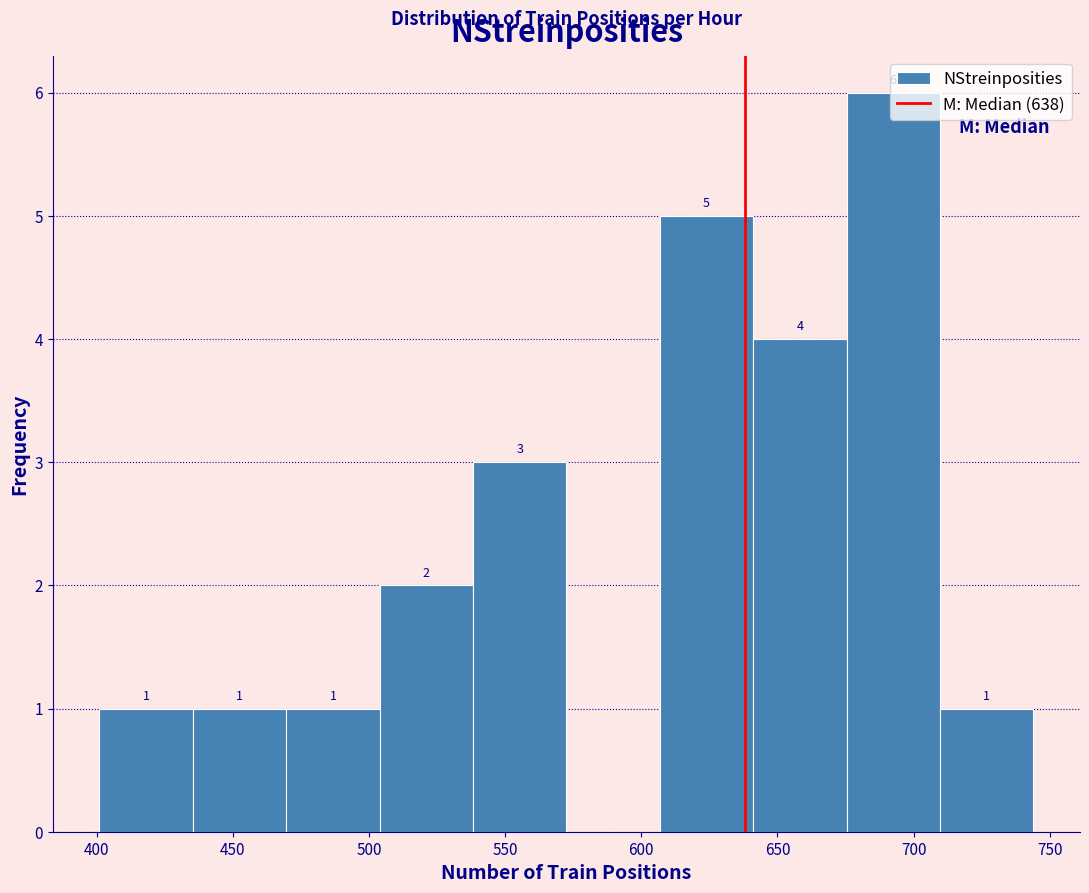

Which range on the x-axis has the tallest bar?

675 to 710